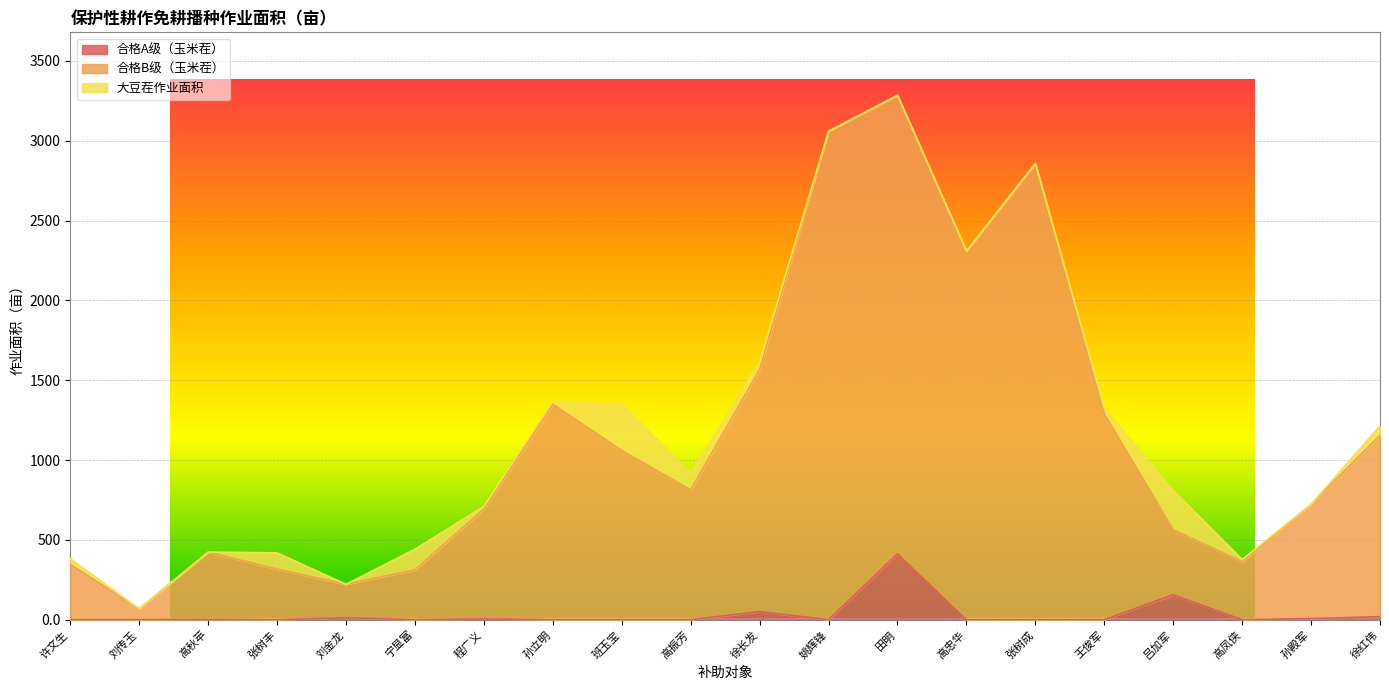

What is the label of the 18th point from the left?

高凤侠